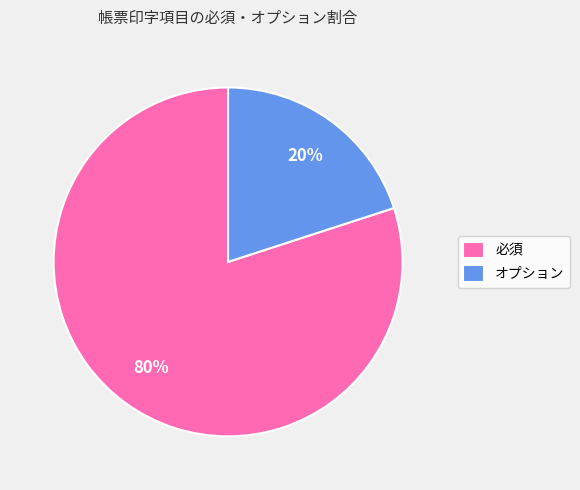

Is the sum of 必須 and オプション greater than half?

Yes